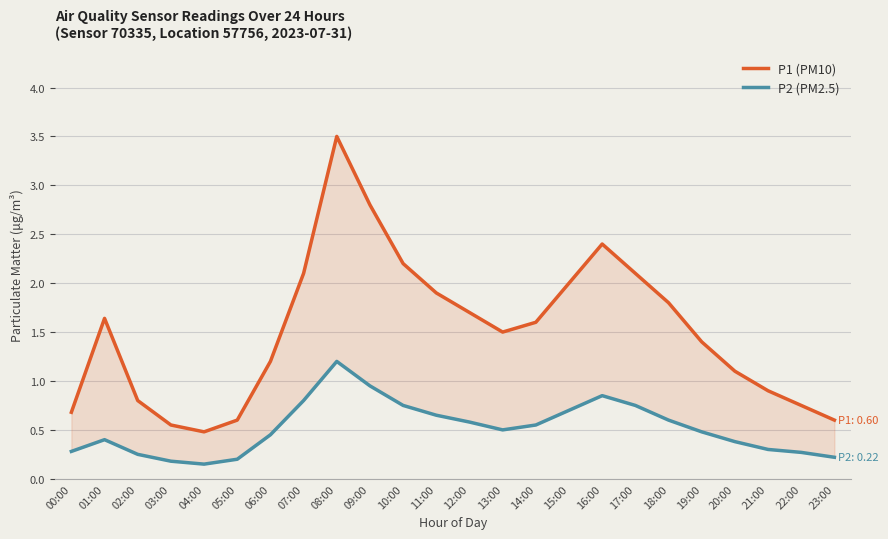

Reading left to right, transcribe all the data shown in this chart.

P1 (PM10): 0.7	1.6	0.8	0.6	0.5	0.6	1.2	2.1	3.5	2.8	2.2	1.9	1.7	1.5	1.6	2.0	2.4	2.1	1.8	1.4	1.1	0.9	0.8	0.6
P2 (PM2.5): 0.3	0.4	0.2	0.2	0.1	0.2	0.5	0.8	1.2	0.9	0.8	0.7	0.6	0.5	0.6	0.7	0.8	0.8	0.6	0.5	0.4	0.3	0.3	0.2